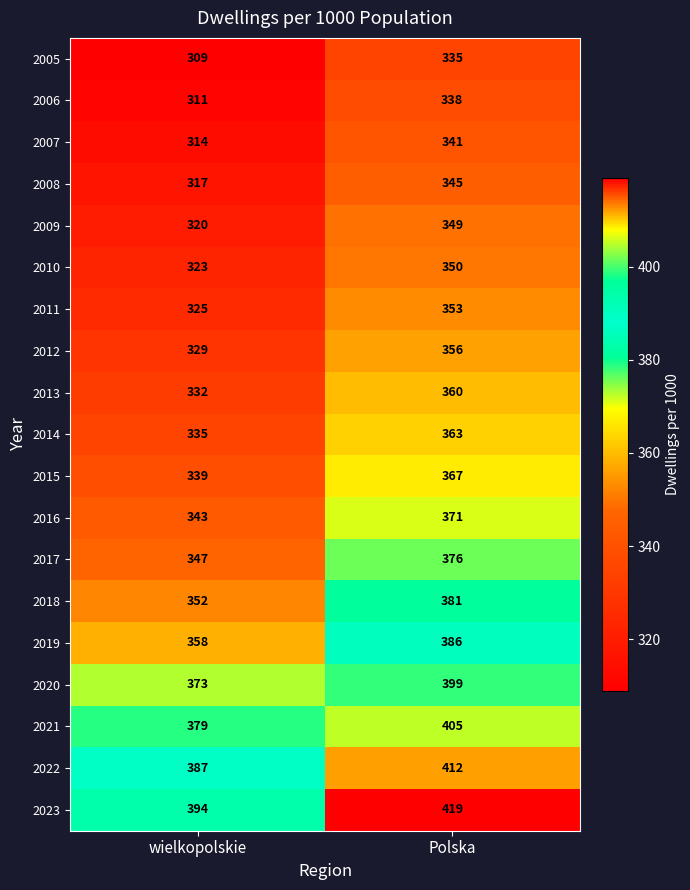

What value does the 2021 series have at wielkopolskie, to the nearest 10?

380